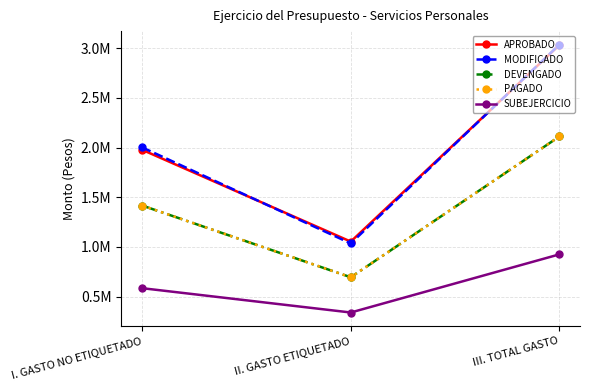

True or false: SUBEJERCICIO has a value of 1654050.0 at III. TOTAL GASTO.

False